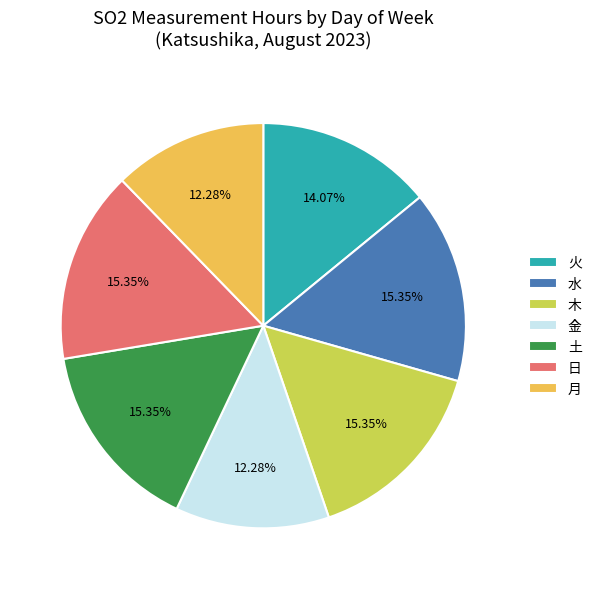

How many segments does this pie chart have?

7